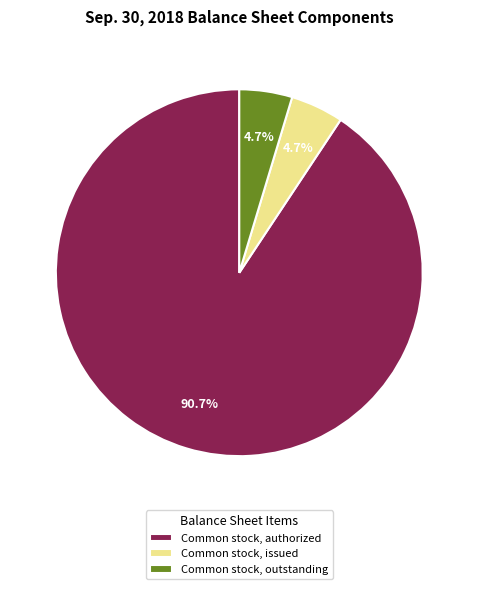

Which slice is the largest?

Common stock, authorized